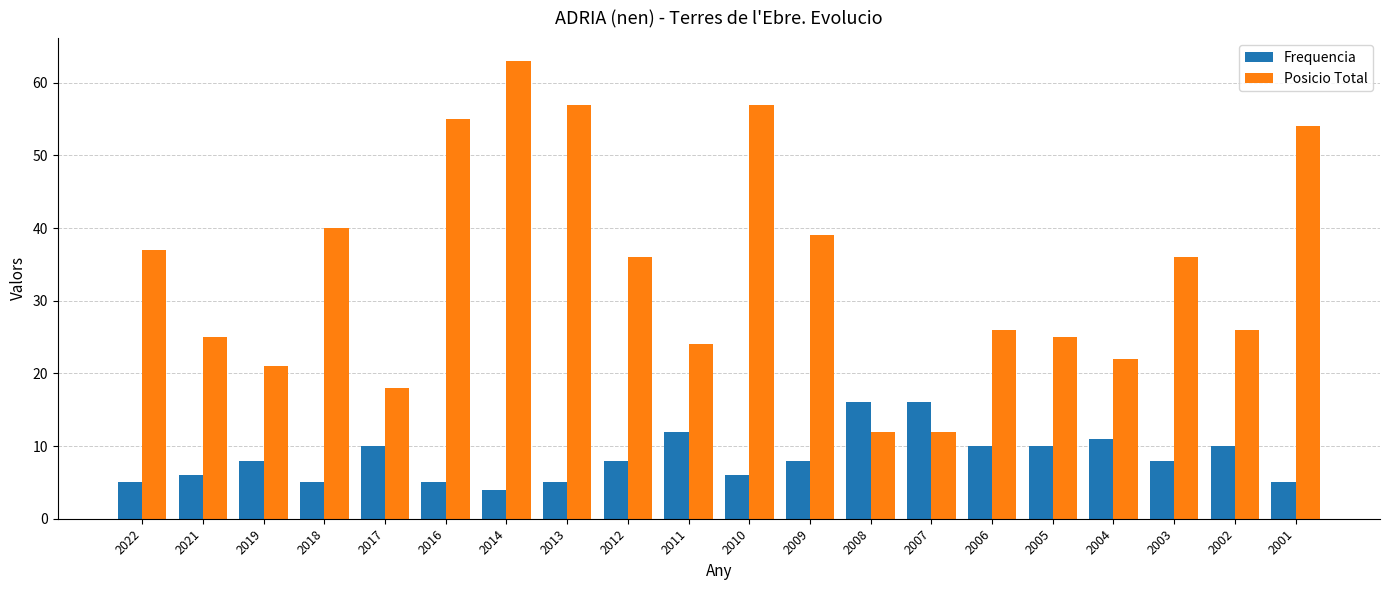

What is the difference between the highest and lowest values at 2008?

4